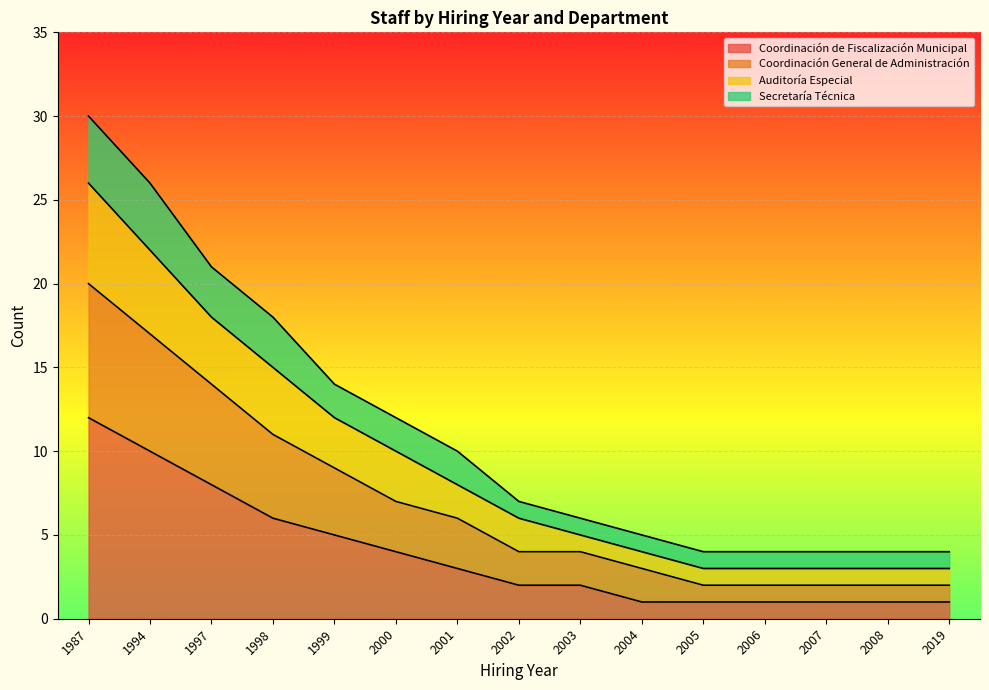

What are all the series names shown in the legend?

Coordinación de Fiscalización Municipal, Coordinación General de Administración, Auditoría Especial, Secretaría Técnica